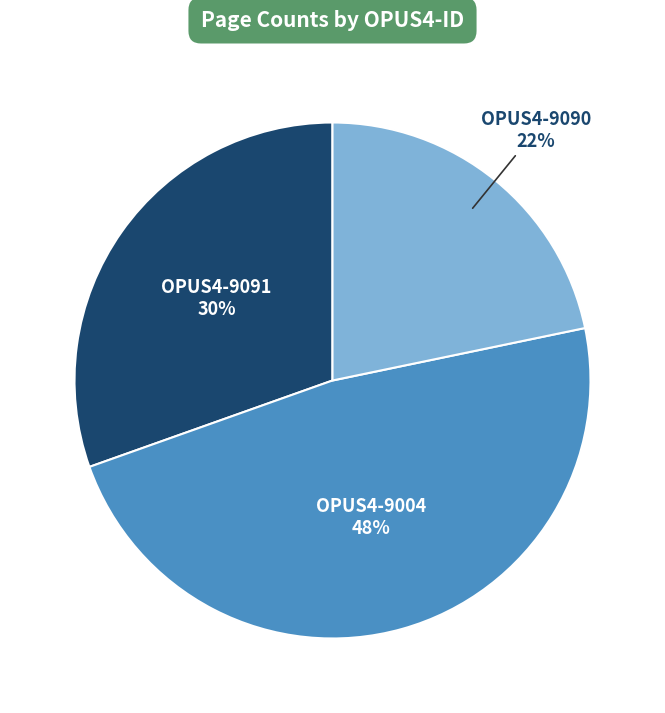

Count the number of slices in the pie.

3